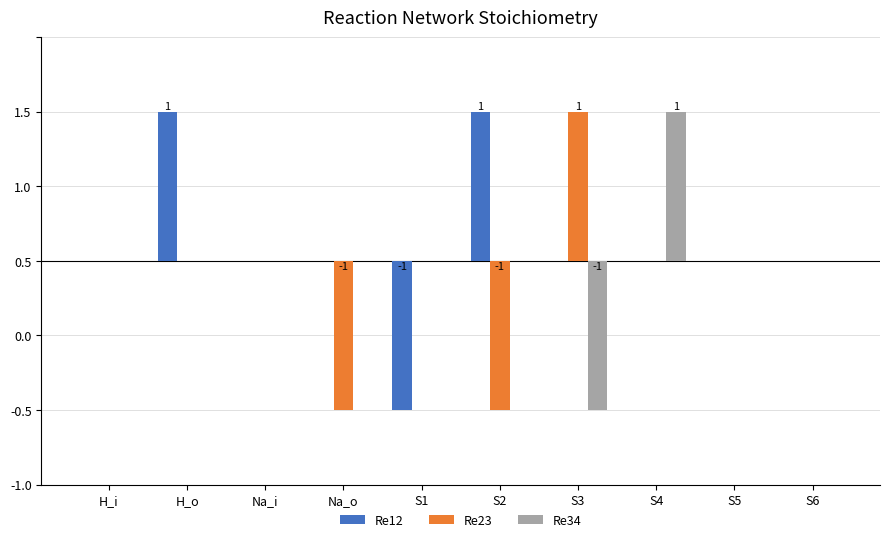

True or false: Re12 has a value of -1 at Na_o.

False